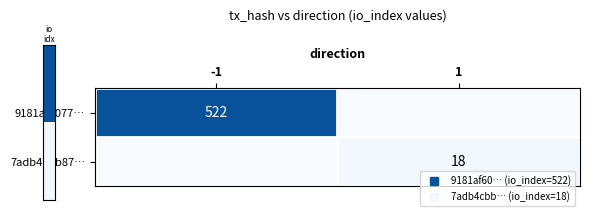

What is the spread (max minus min) of values at -1?

522